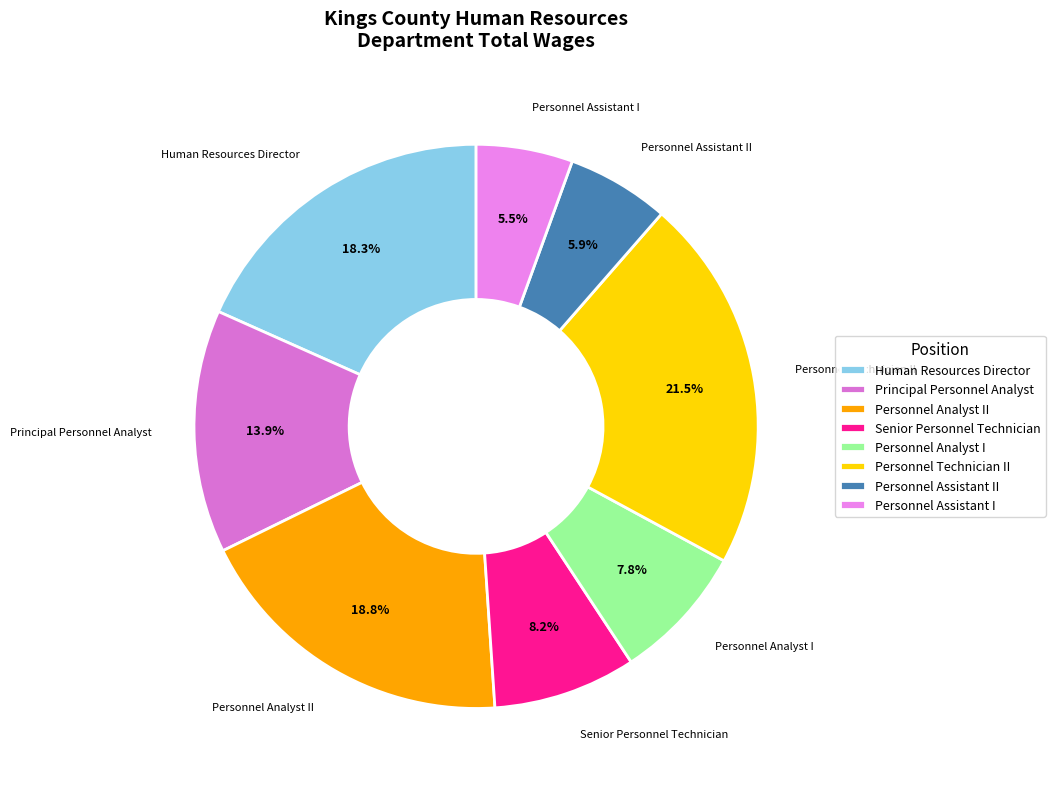

How many segments does this pie chart have?

8